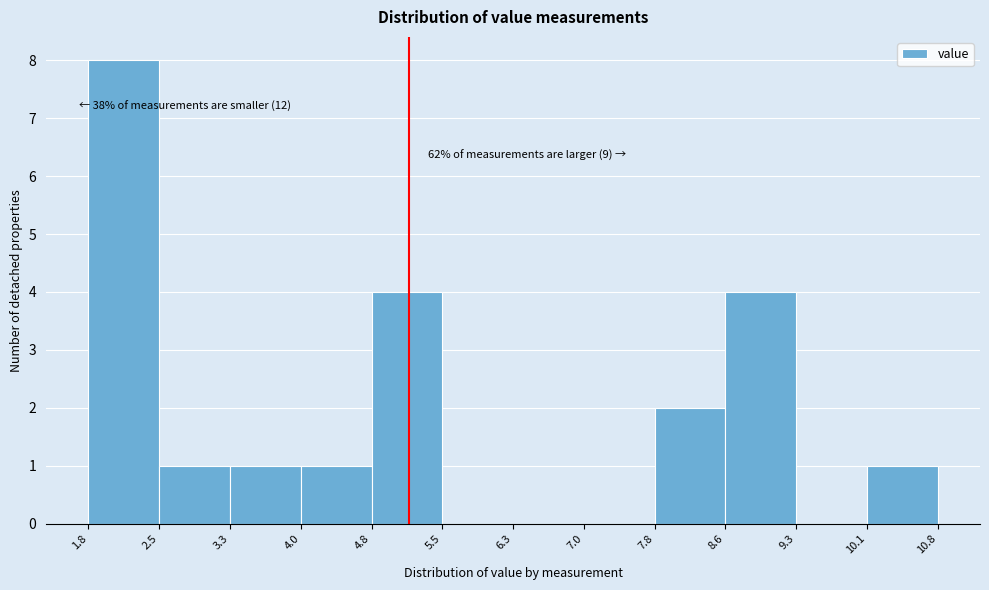

Over which range of the x-axis is the bar tallest?

1.8 to 2.5